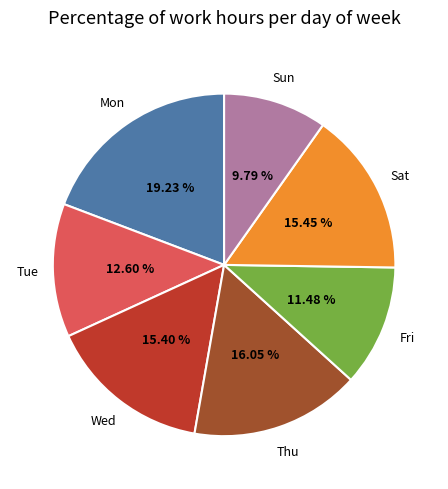

Approximately how many times larger is the value at Sun compared to Mon?

0.5